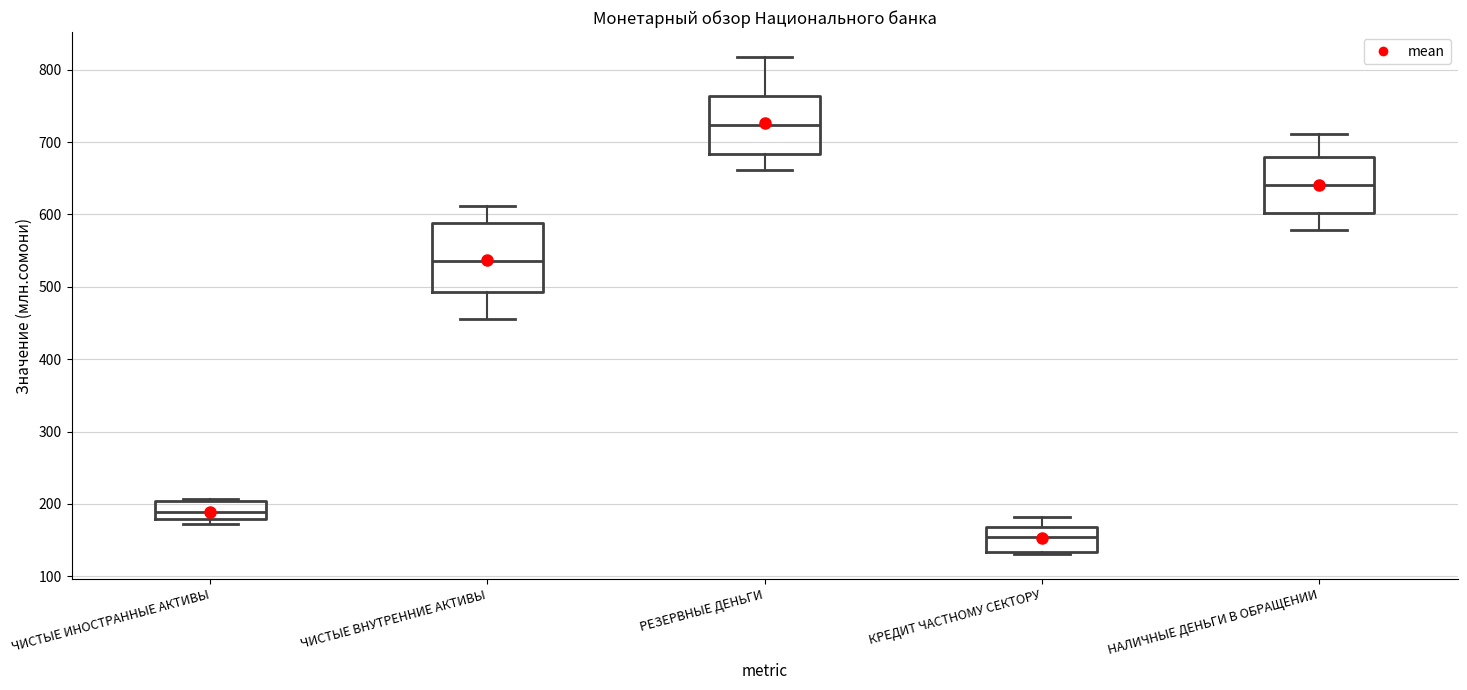

Which box's median line is the lowest?

КРЕДИТ ЧАСТНОМУ СЕКТОРУ